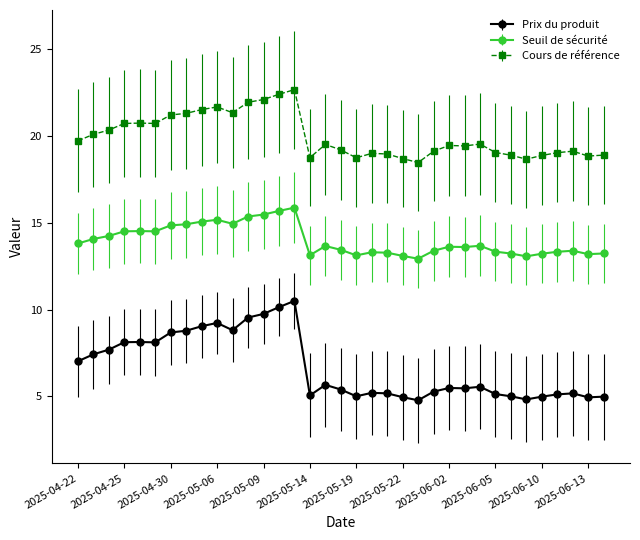

How many data points does each series have?

35